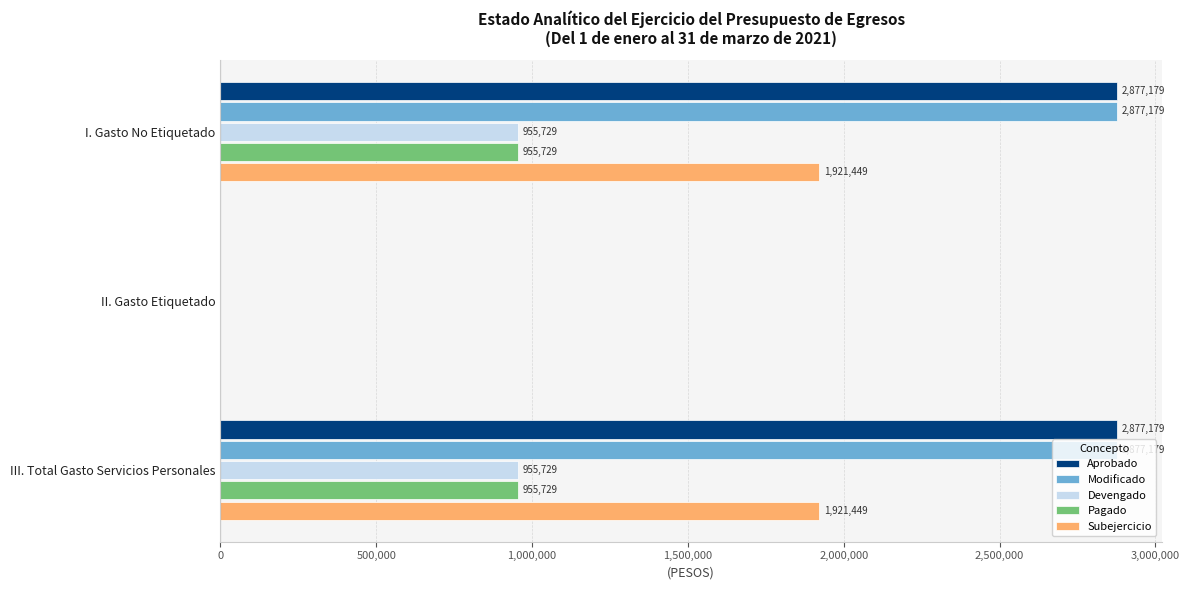

What is the sum of all Modificado values?

5754358